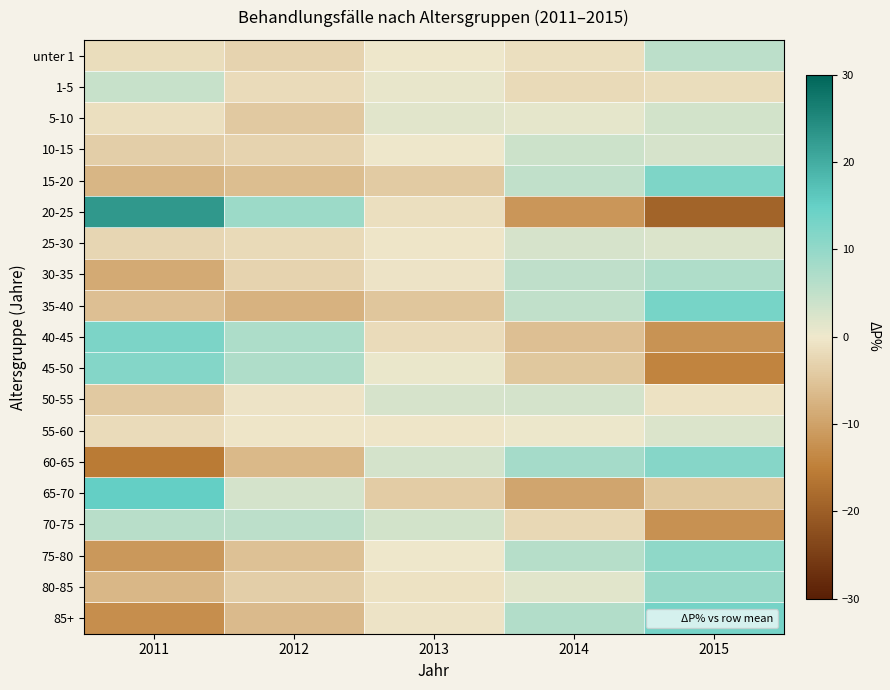

List the series in order of their peak value, lowest first.

55-60, 25-30, 50-55, 5-10, 10-15, 1-5, unter 1, 70-75, 30-35, 80-85, 75-80, 60-65, 45-50, 15-20, 40-45, 35-40, 85+, 65-70, 20-25